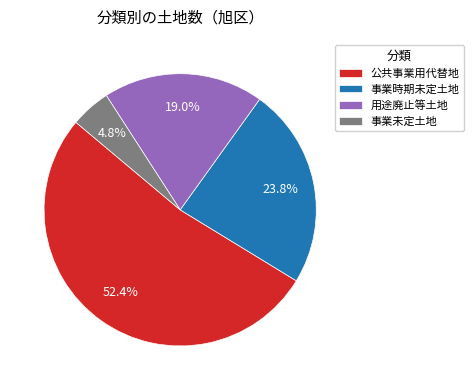

True or false: 公共事業用代替地 accounts for 52% of the total.

True